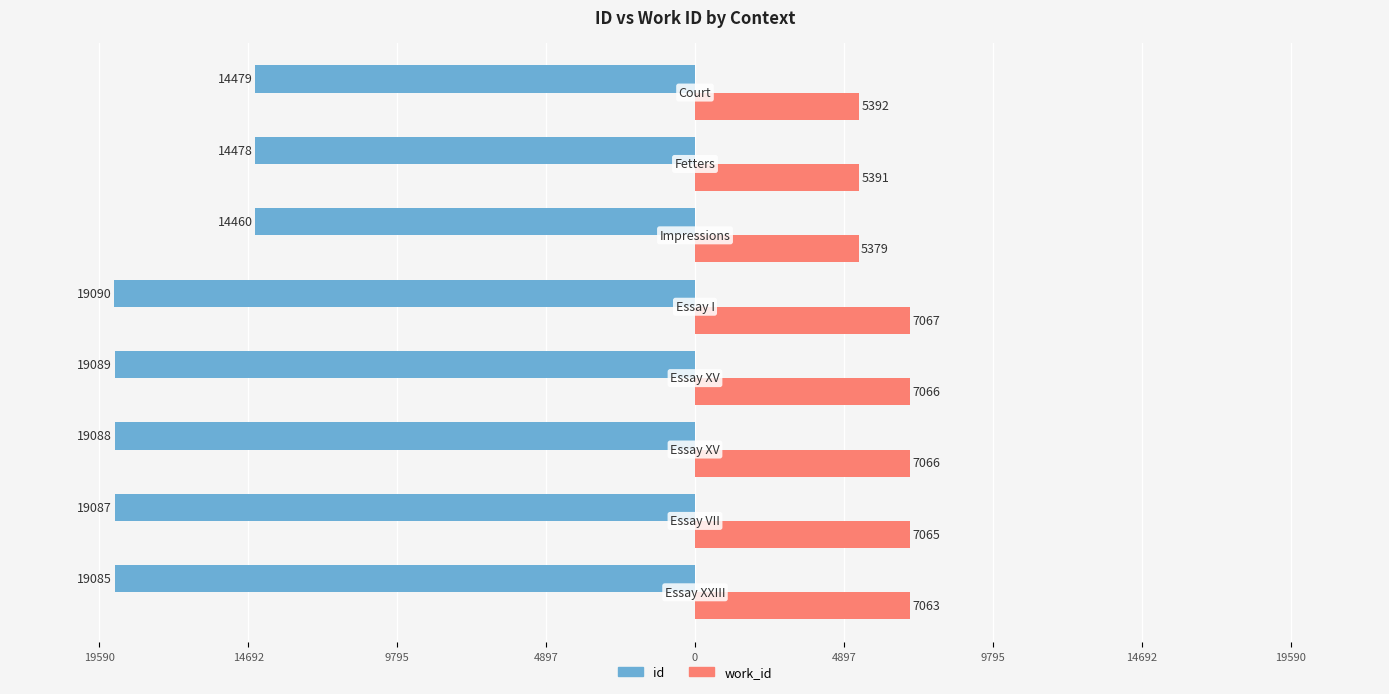

What are all the series names shown in the legend?

id, work_id